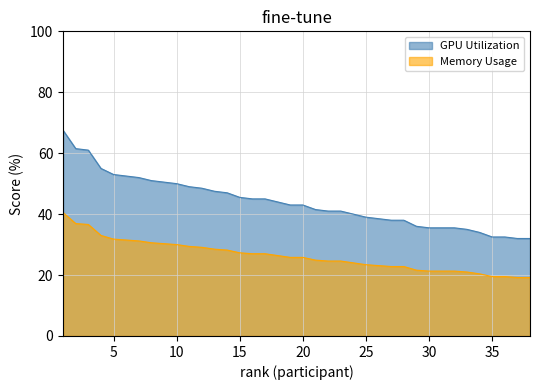

Which has a higher value, 10 or 15?

10